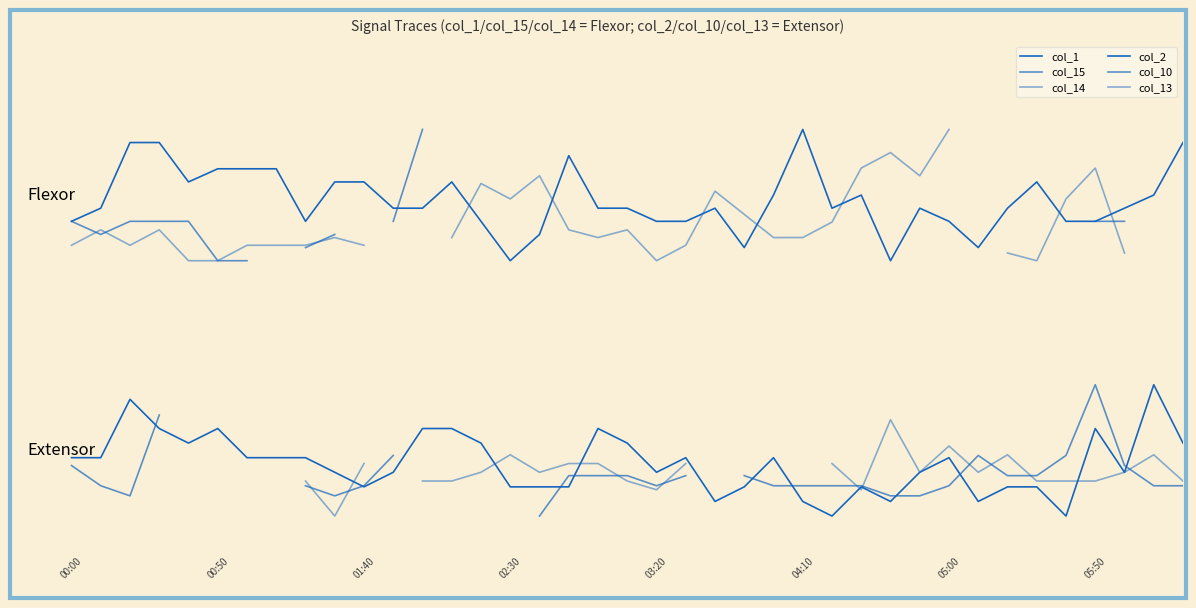

In col_10, how many points are lower than both neighbors (excluding endpoints)?

3